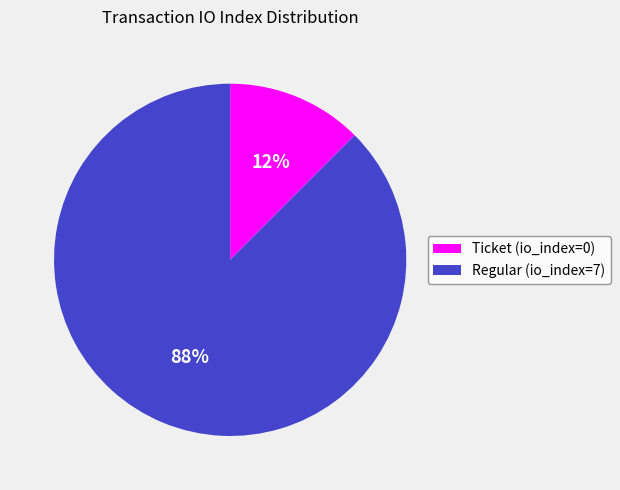

Rank the categories by value from highest to lowest.

Regular (io_index=7), Ticket (io_index=0)